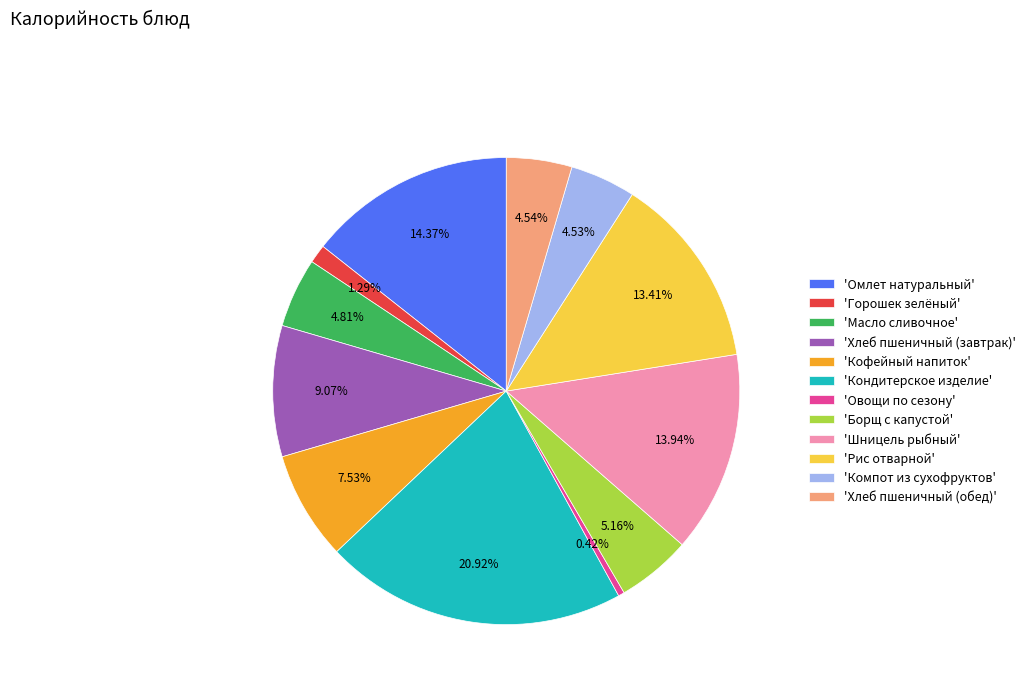

Does any single category account for the majority?

No